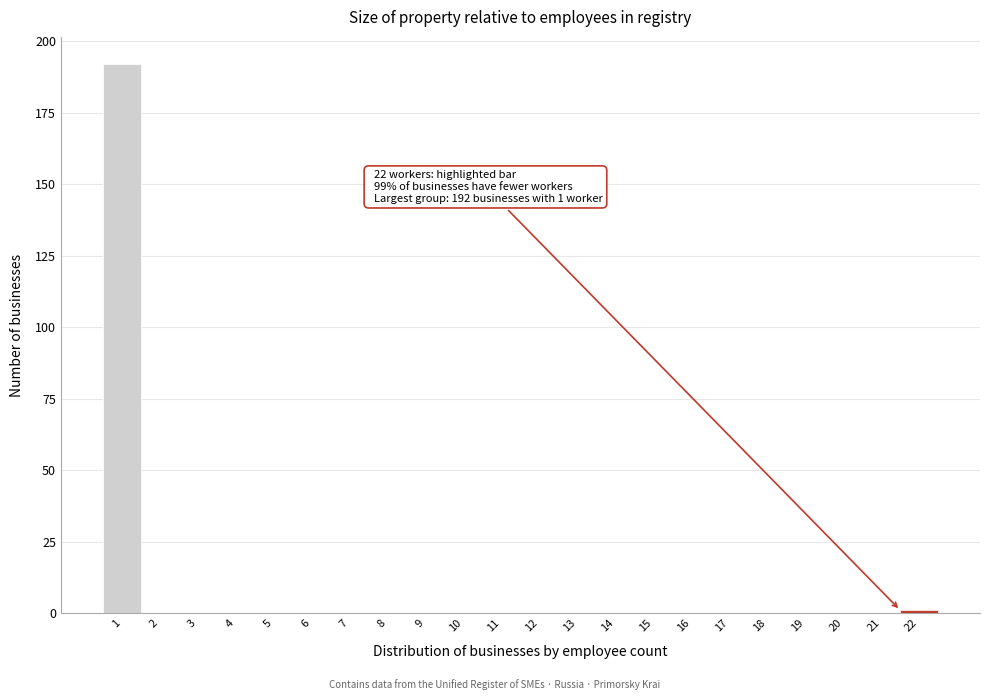

Reading right to left, transcribe all the data shown in this chart.

22=1	21=0	20=0	19=0	18=0	17=0	16=0	15=0	14=0	13=0	12=0	11=0	10=0	9=0	8=0	7=0	6=0	5=0	4=0	3=0	2=0	1=192